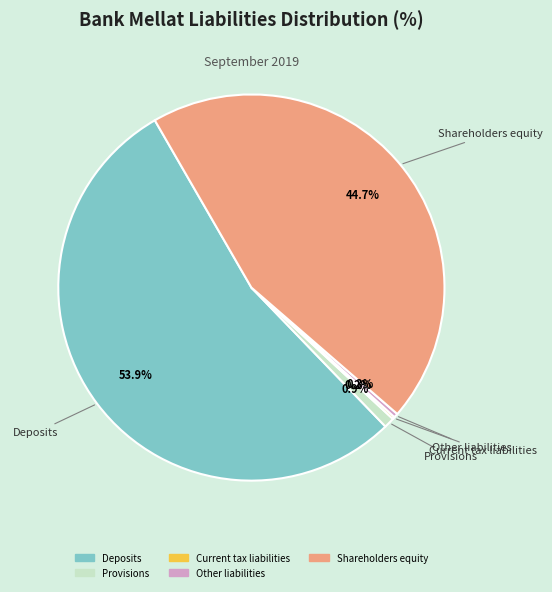

What portion of the pie excludes Deposits?

46.1%